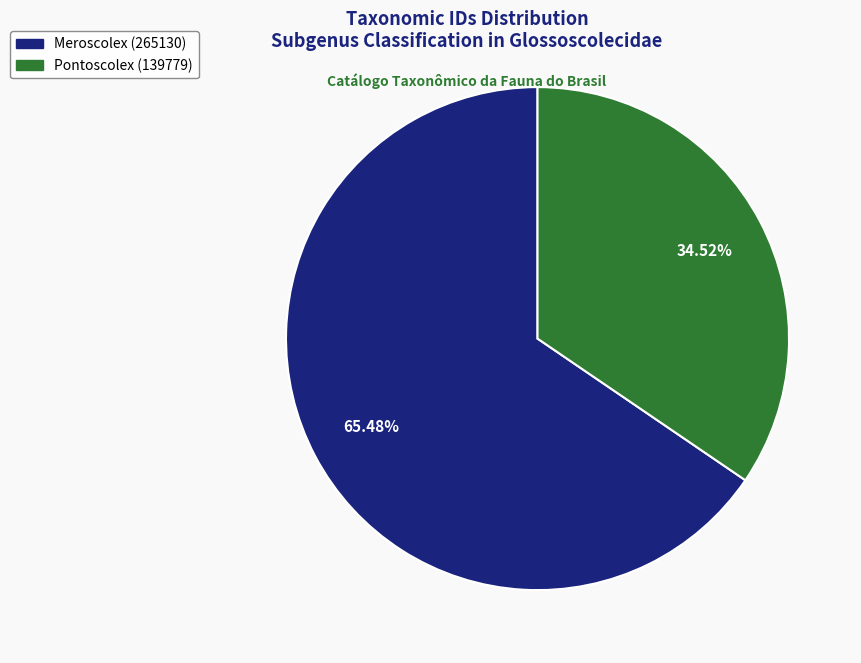

Is there a majority slice in this chart?

Yes